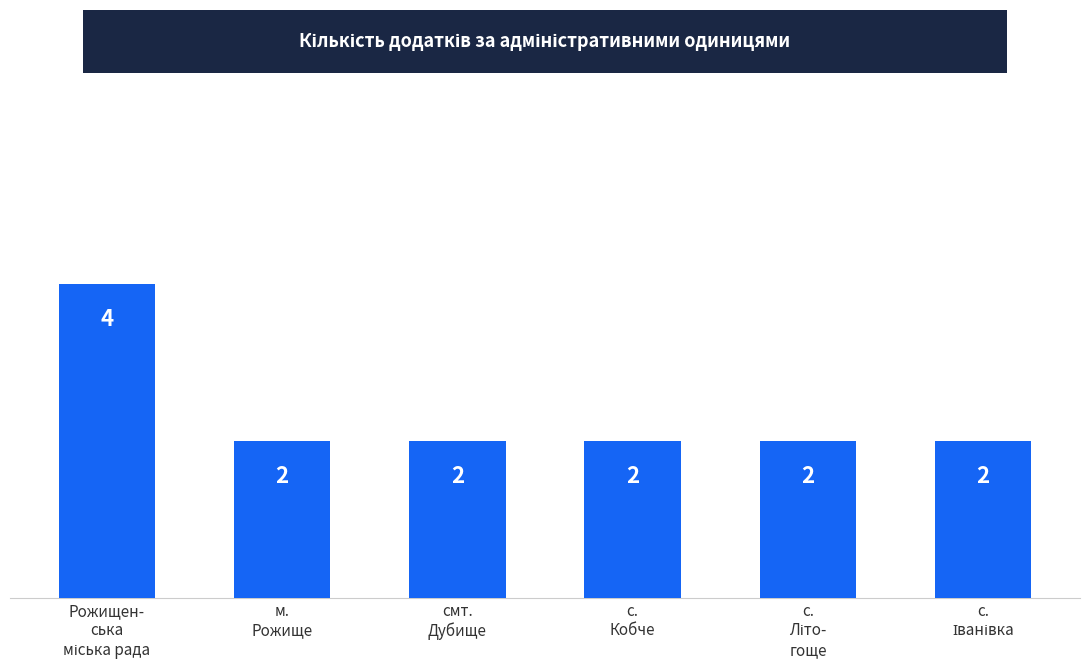

Are the bars horizontal?

No